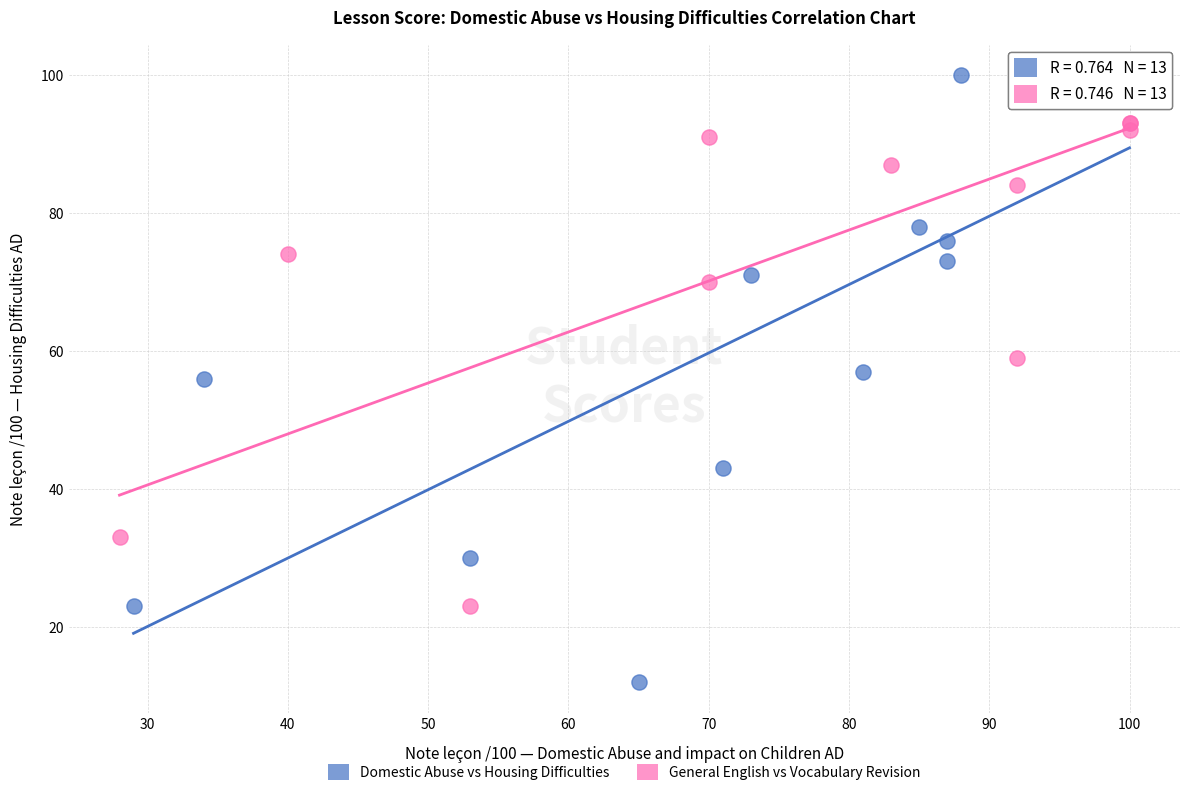

Which series has the widest spread of Y values?

Domestic Abuse vs Housing Difficulties